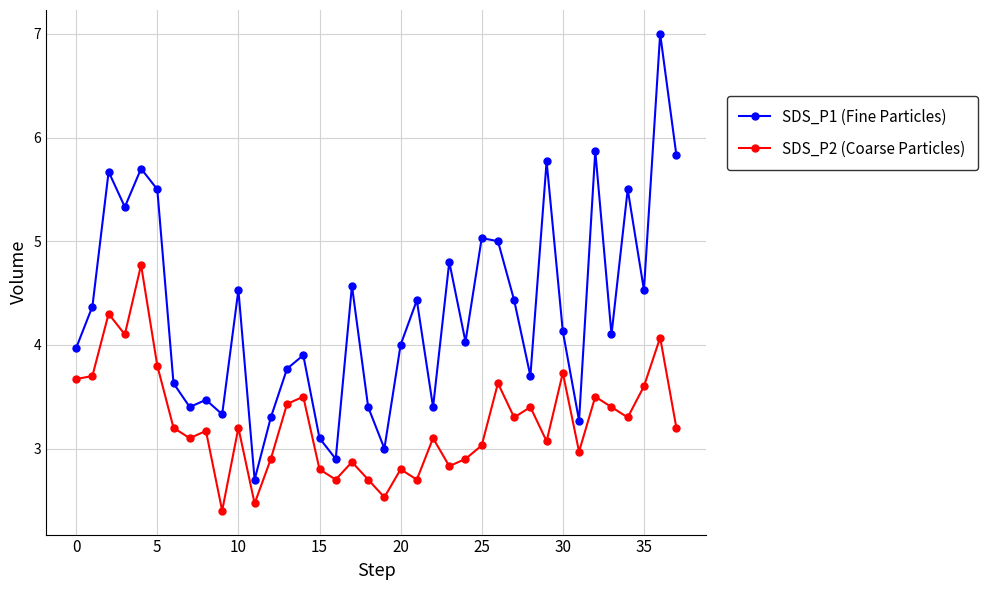

How many series are shown in this chart?

2